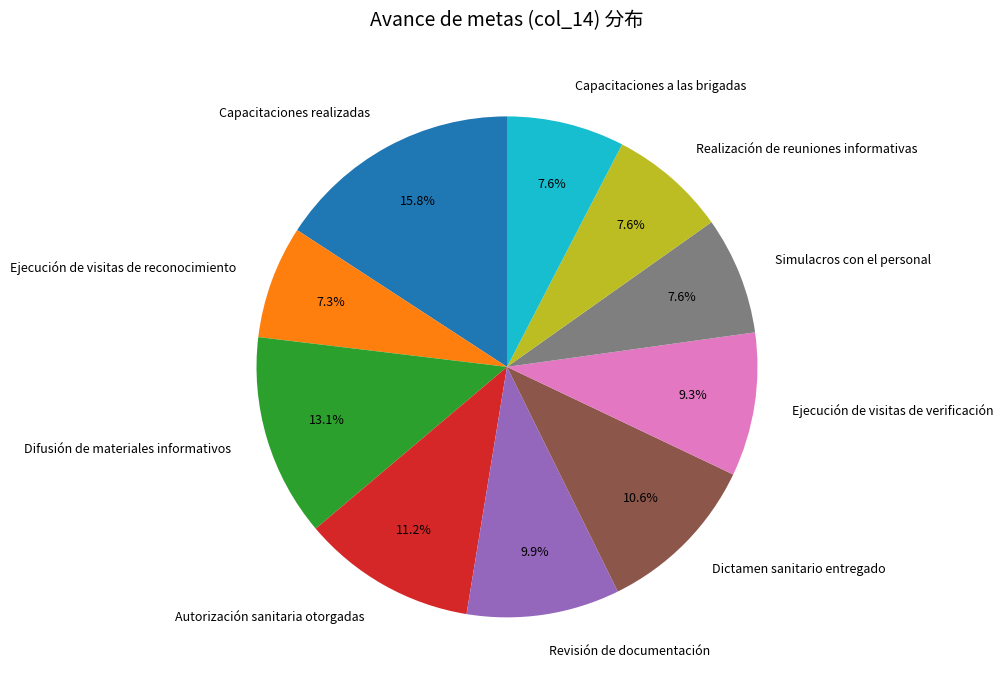

What is the ratio of the value at Revisión de documentación to the value at Capacitaciones realizadas?

0.6